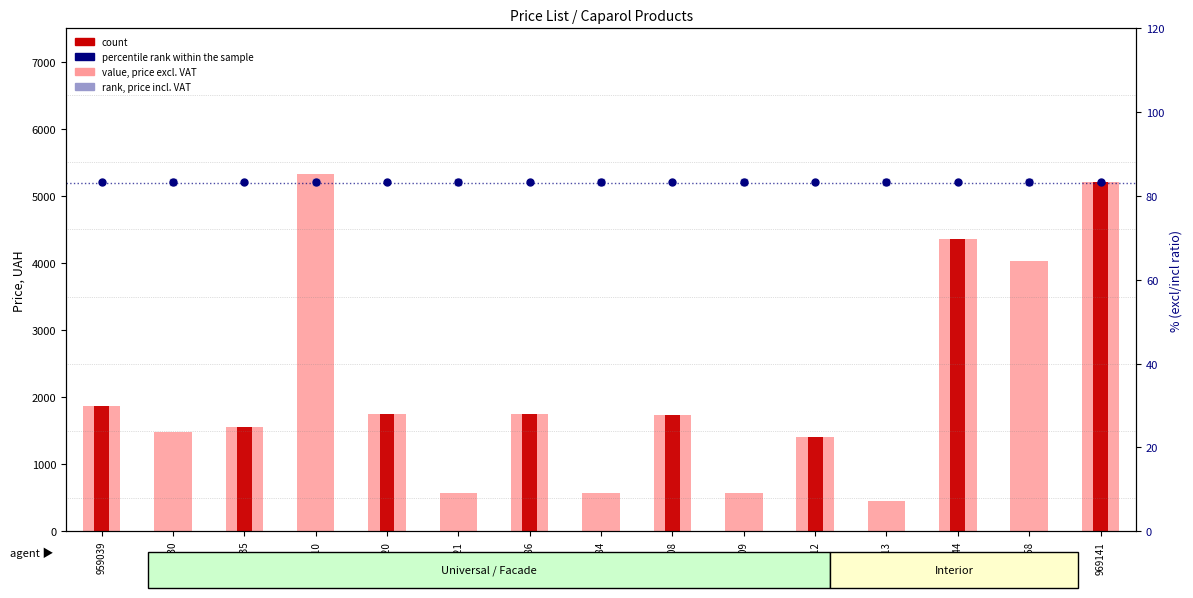

What is the change in value from 988935 to 841613?

-1100